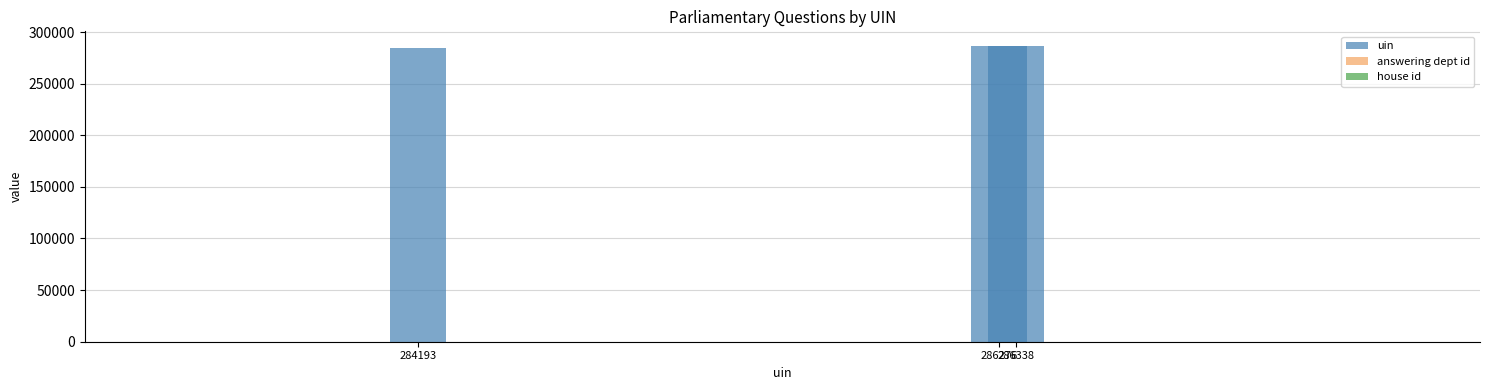

Is it true that uin equals 463672 at 284193?

False